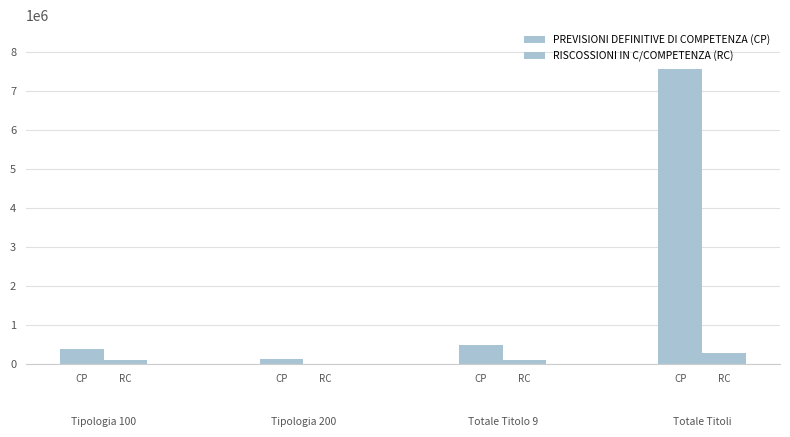

List the series in order of their peak value, lowest first.

RISCOSSIONI IN C/COMPETENZA (RC), PREVISIONI DEFINITIVE DI COMPETENZA (CP)